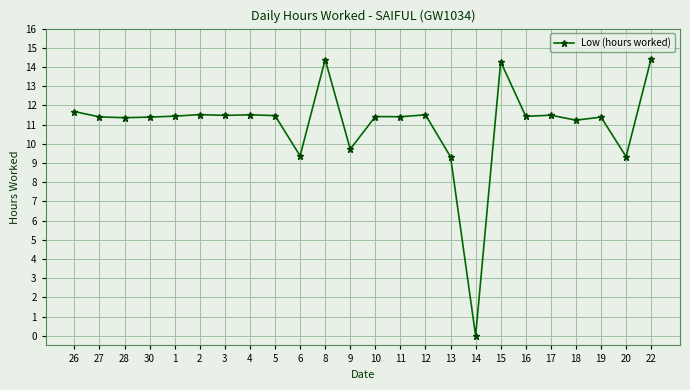

Does the chart have visible grid lines?

Yes